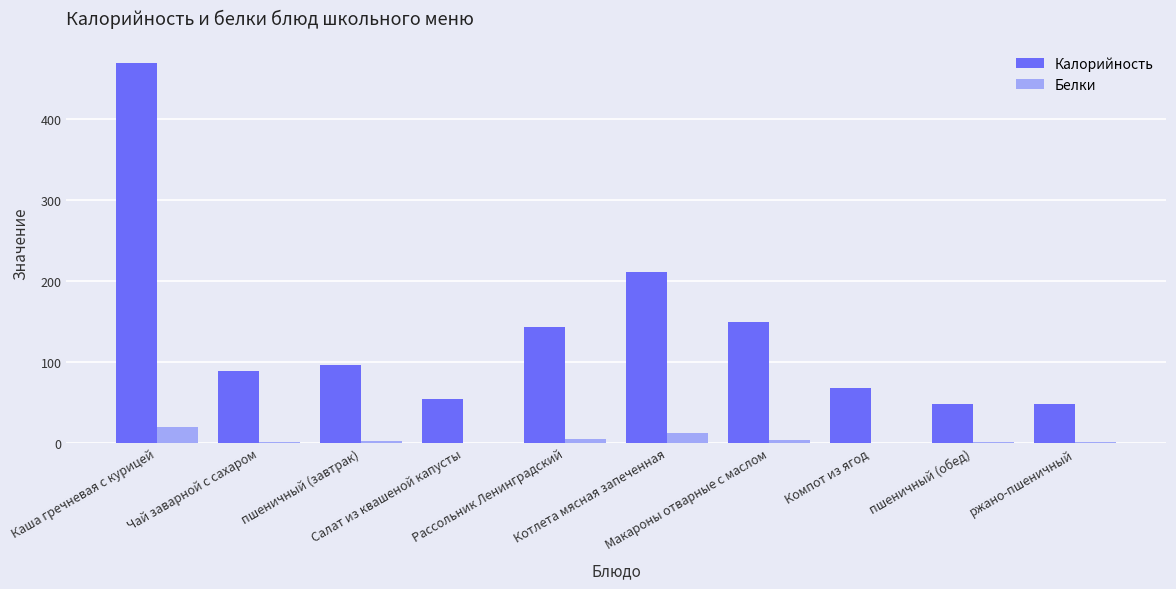

Which series has the largest total across all categories?

Калорийность